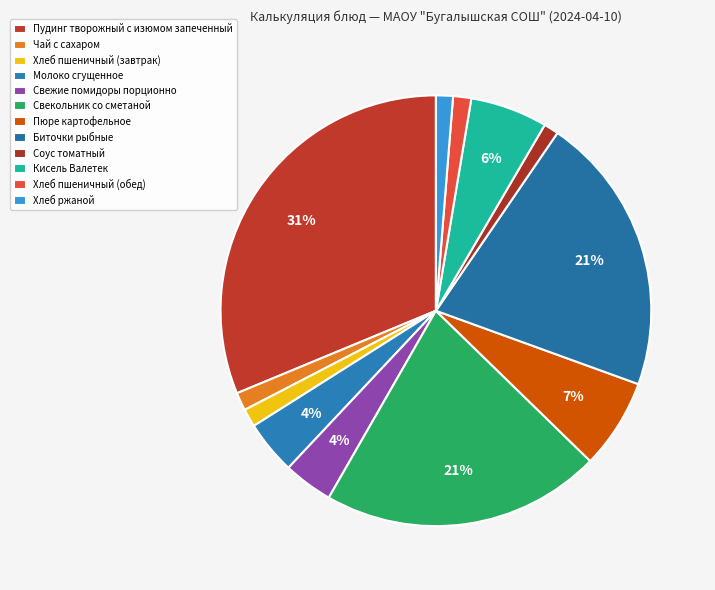

How many slices are in this pie chart?

12